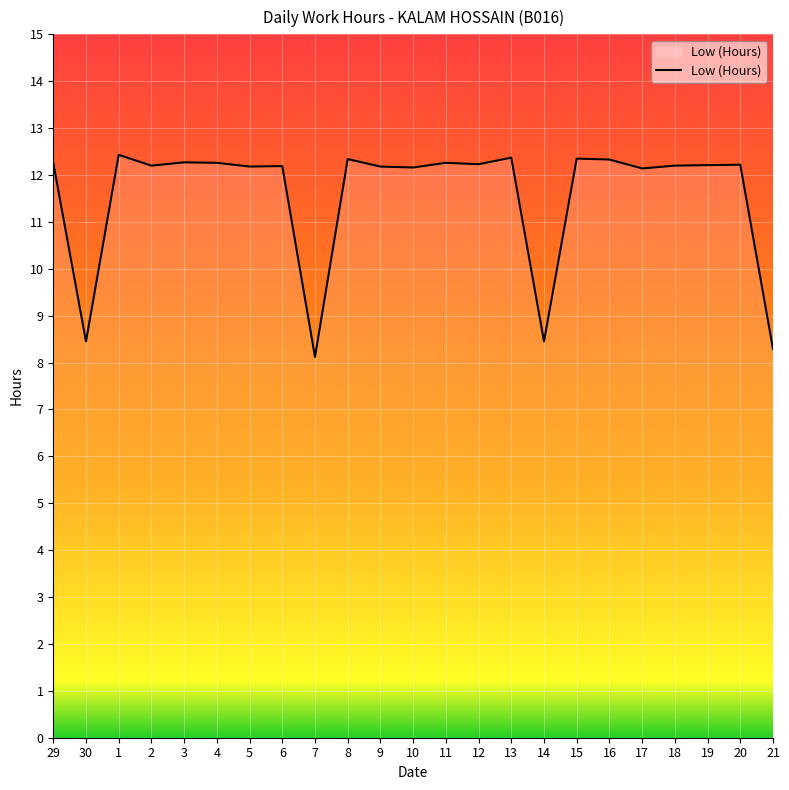

What position from the right is 5?

17